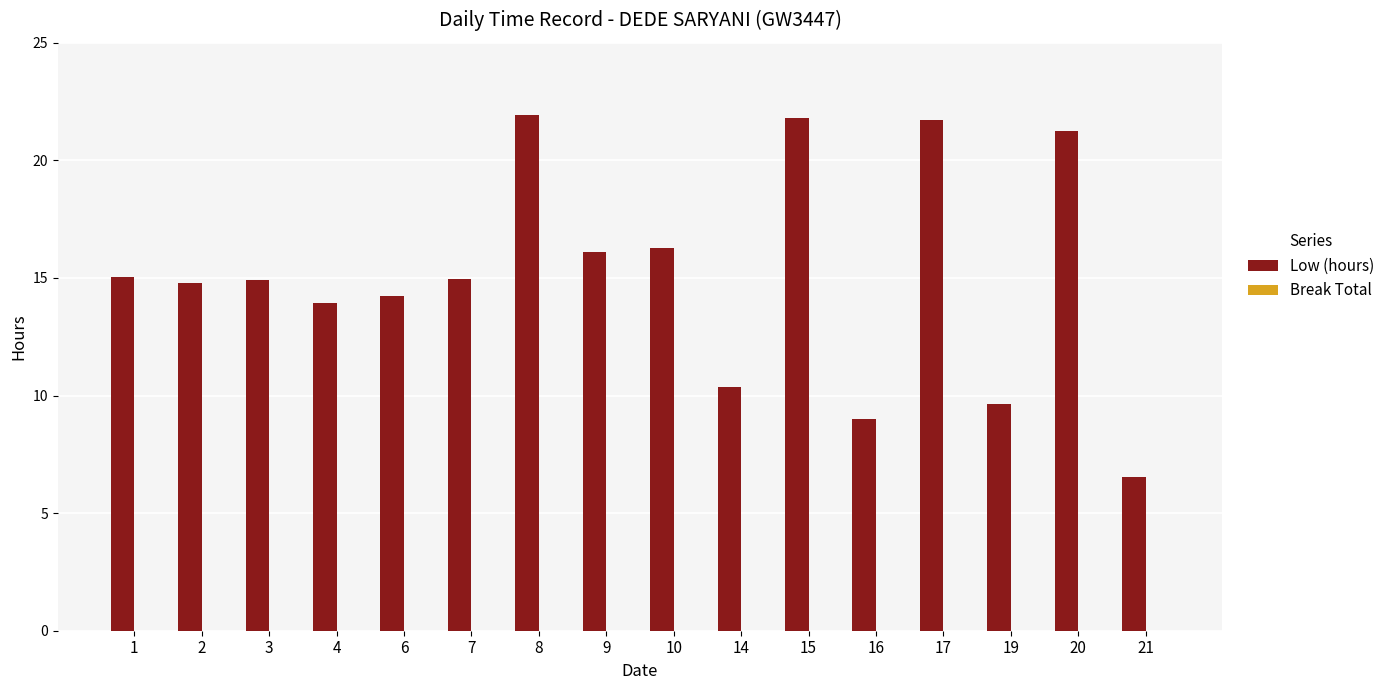

What is the sum of all values?

242.5